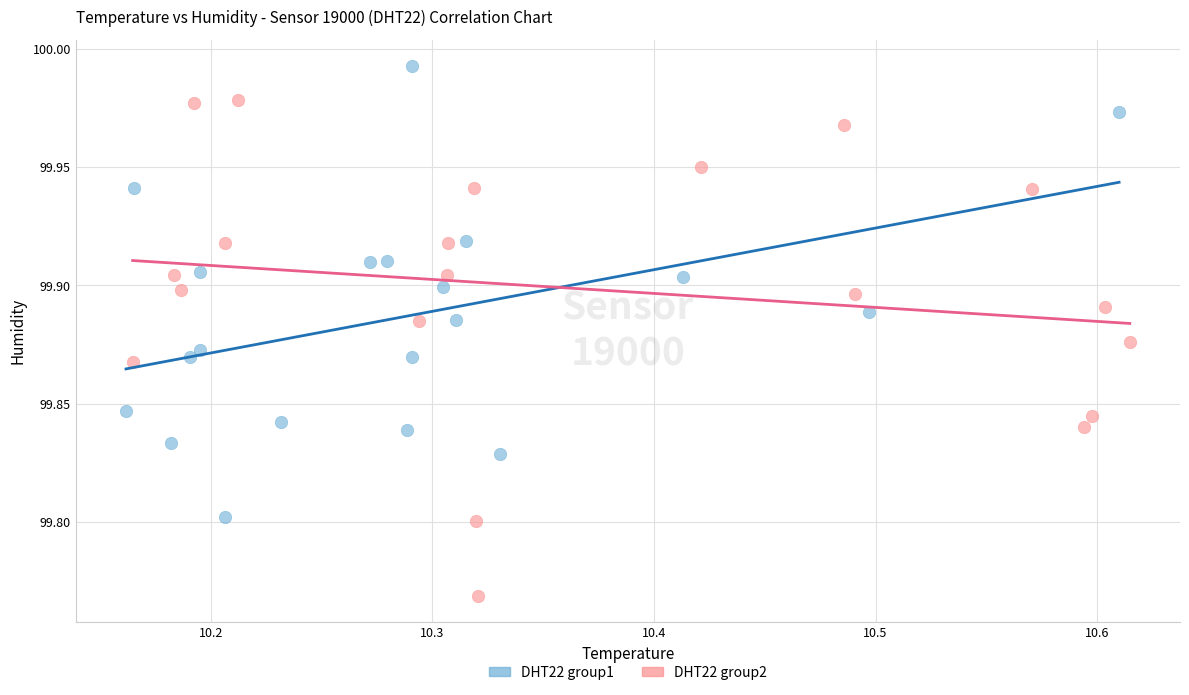

Which series reaches the maximum Y coordinate?

DHT22 group1